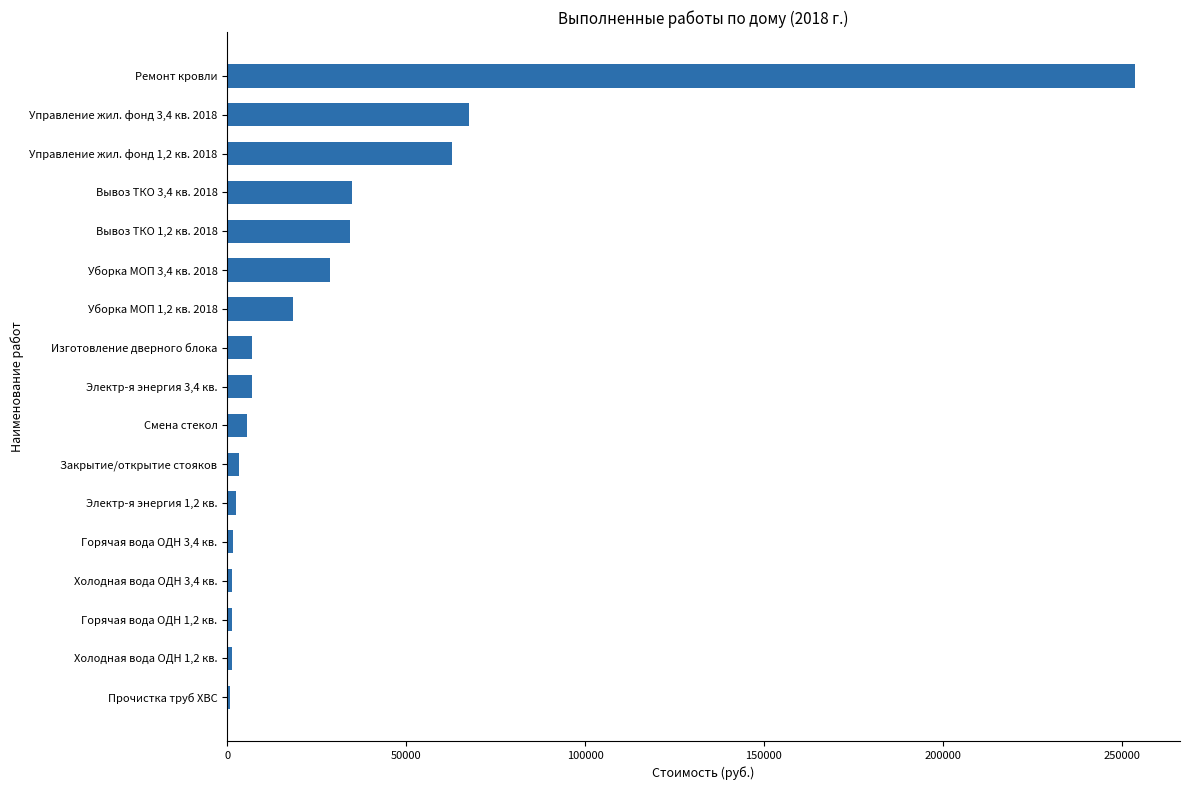

At which label is the value closest to 127185?

Управление жил. фонд 3,4 кв. 2018